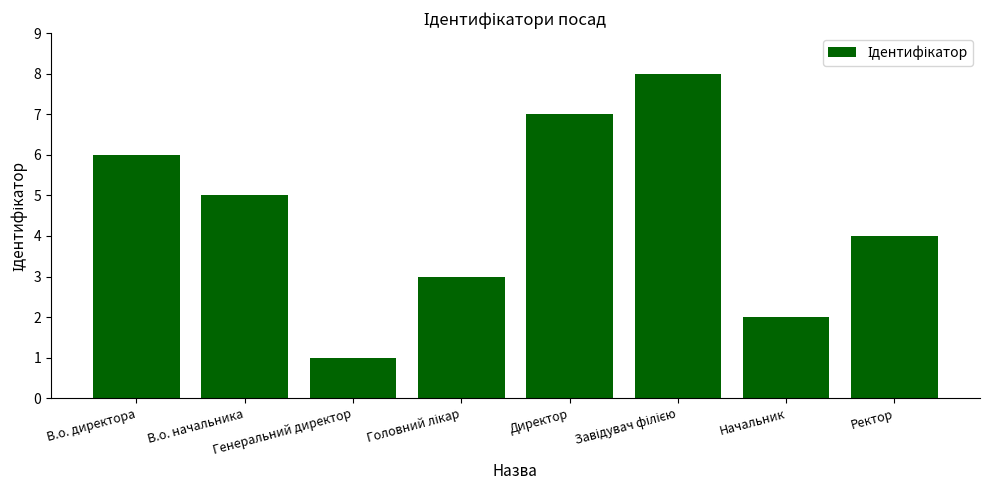

Approximately how many times larger is the value at В.о. директора compared to В.о. начальника?

1.2